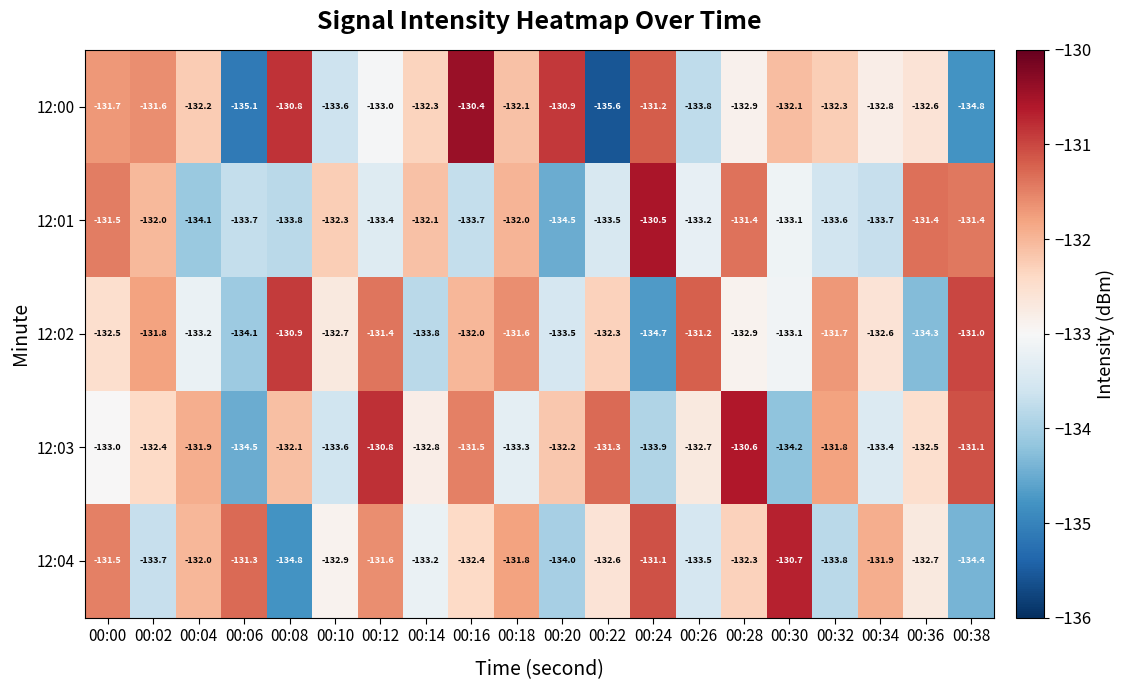

What is the sum of the 12:00 values at 00:30 and 00:18?

-264.2